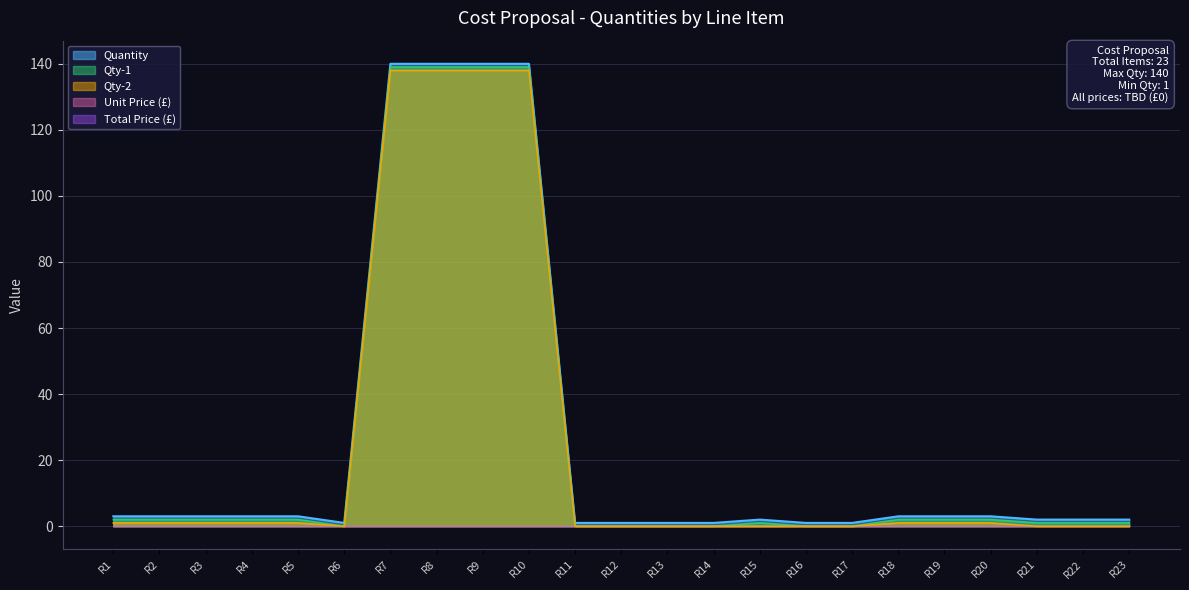

Where is the first local minimum for Quantity?

R6